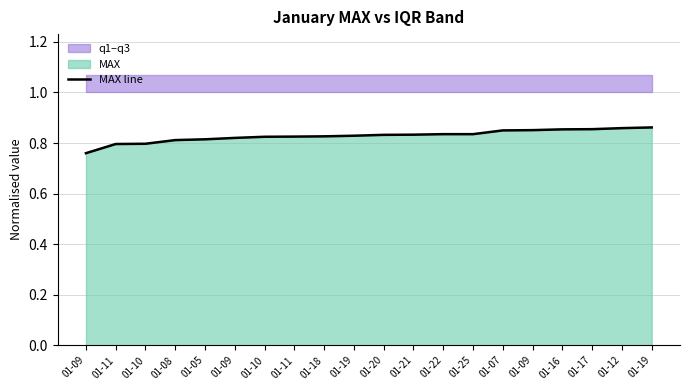

At which label is the value closest to 0?

01-09